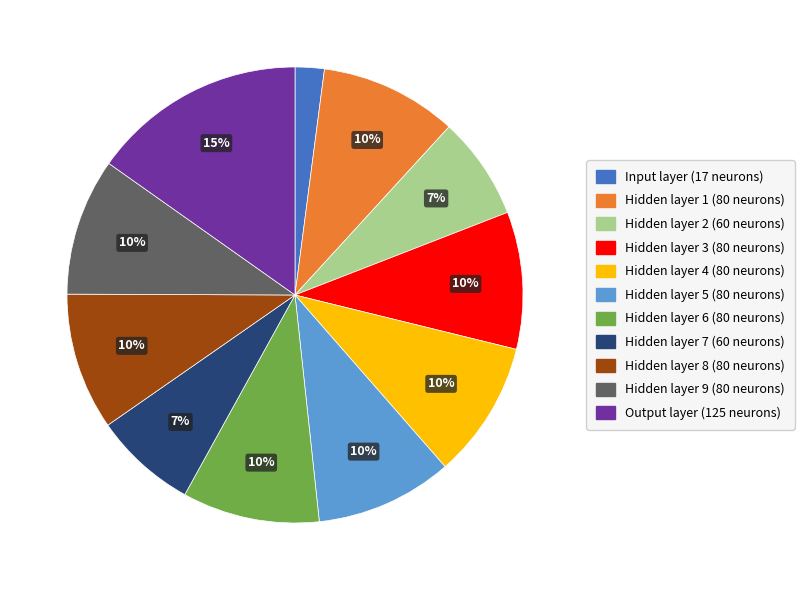

Which category has the biggest portion of the pie?

Output layer